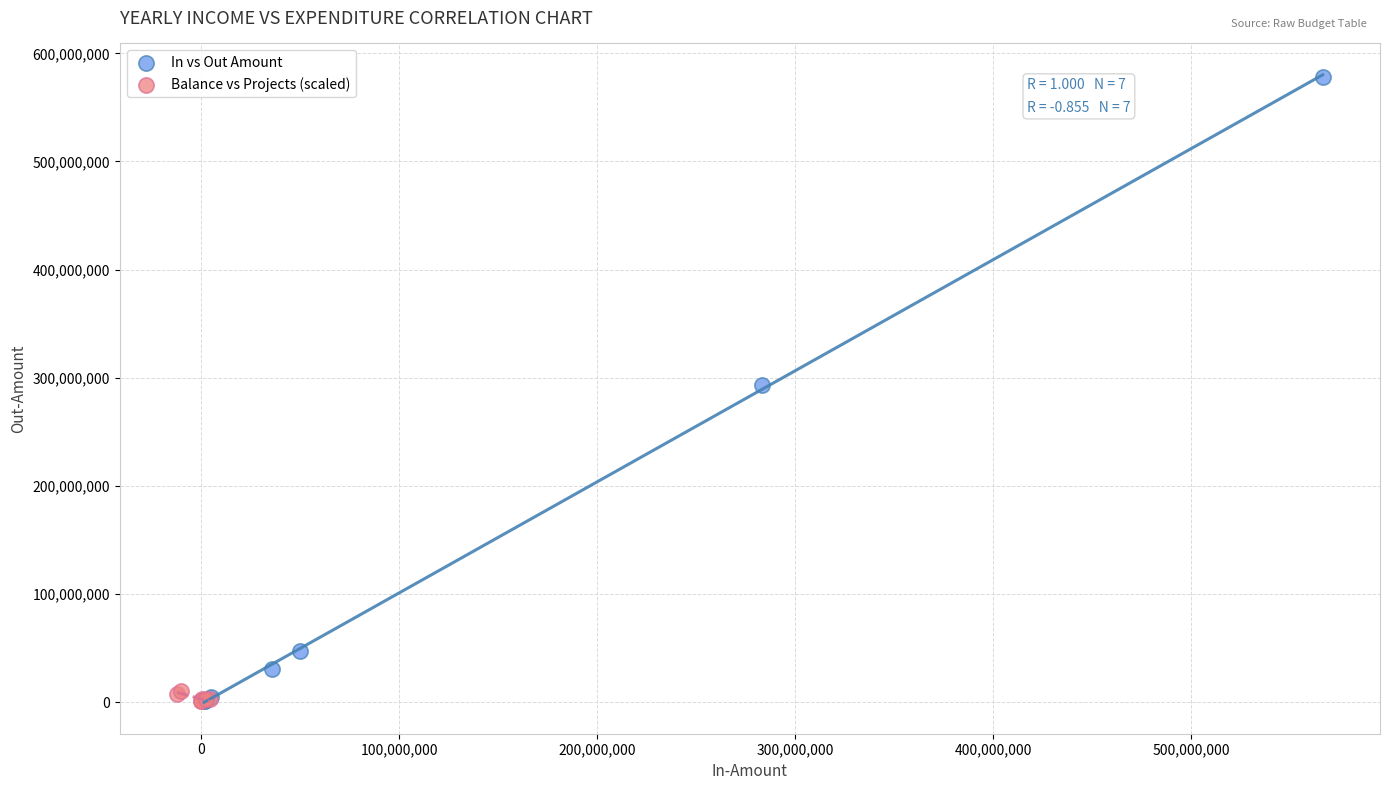

Which series contains the highest Y value?

In vs Out Amount